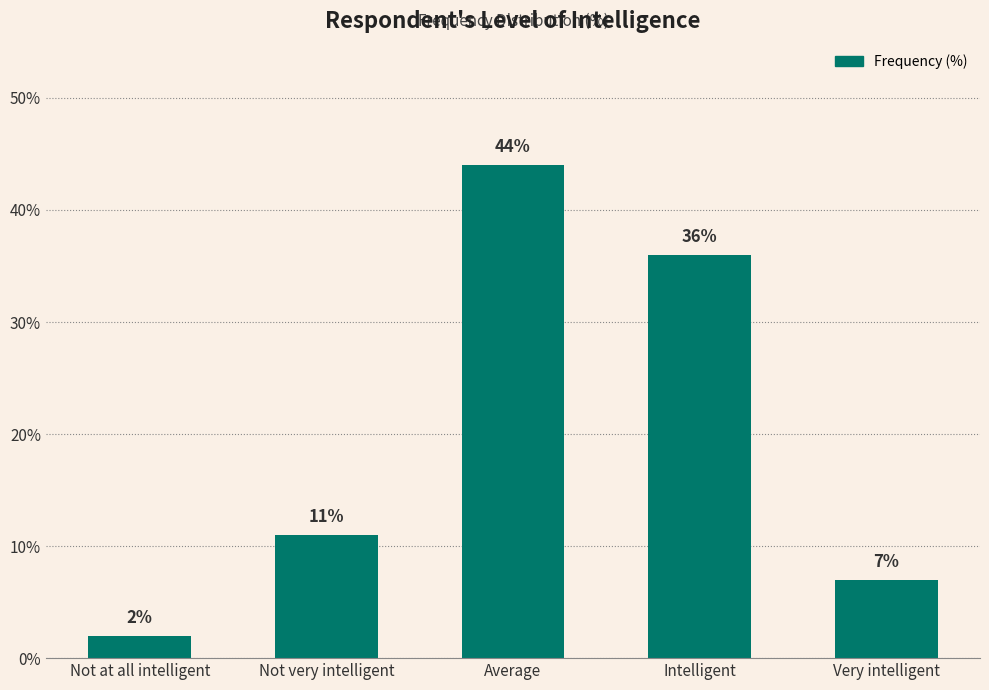

What position from the right is Not very intelligent?

4